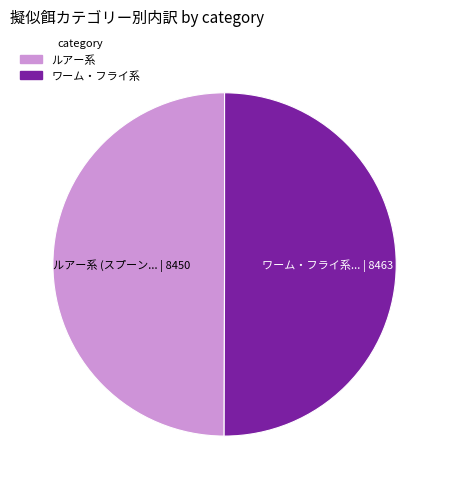

Is it true that ルアー系 is 40% of the pie?

False